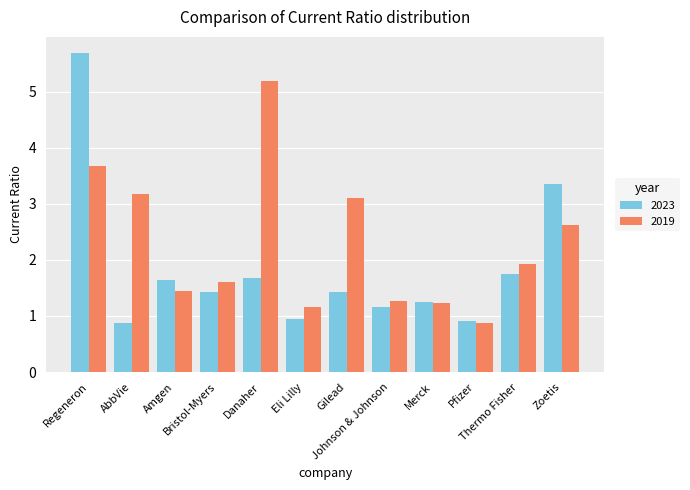

Is the value of 2023 at Eli Lilly greater than the value of 2019 at Regeneron?

No